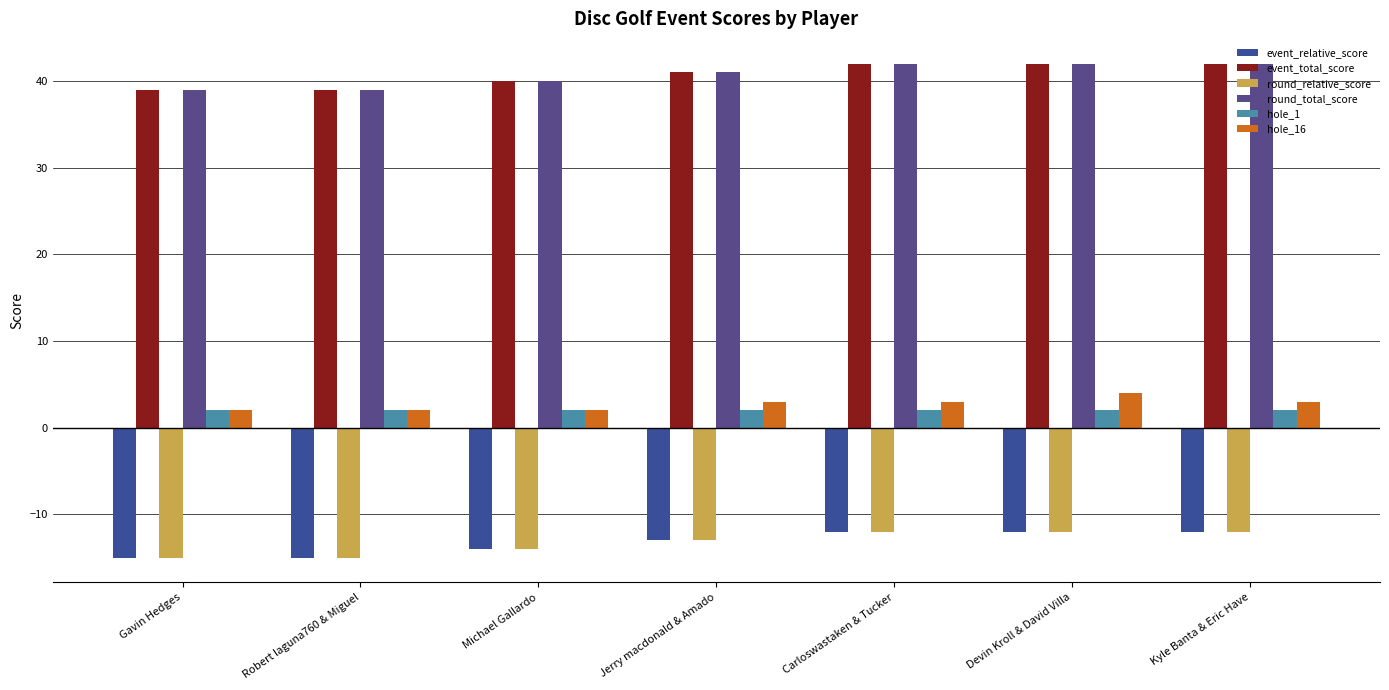

Reading left to right, extract all data points from this chart.

event_relative_score: -15	-15	-14	-13	-12	-12	-12
event_total_score: 39	39	40	41	42	42	42
round_relative_score: -15	-15	-14	-13	-12	-12	-12
round_total_score: 39	39	40	41	42	42	42
hole_1: 2	2	2	2	2	2	2
hole_16: 2	2	2	3	3	4	3